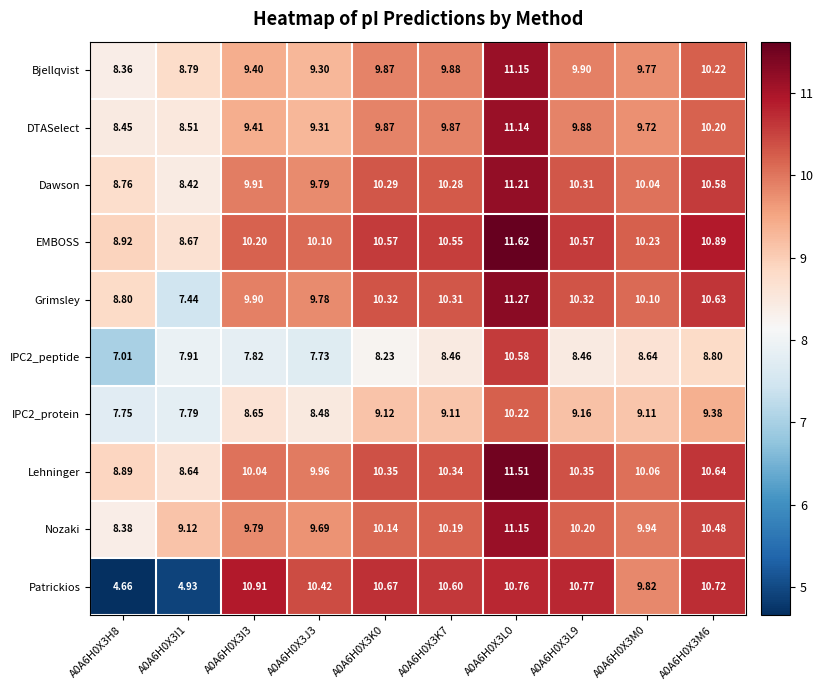

Which series changed the most between A0A6H0X3L9 and A0A6H0X3M0?

Patrickios